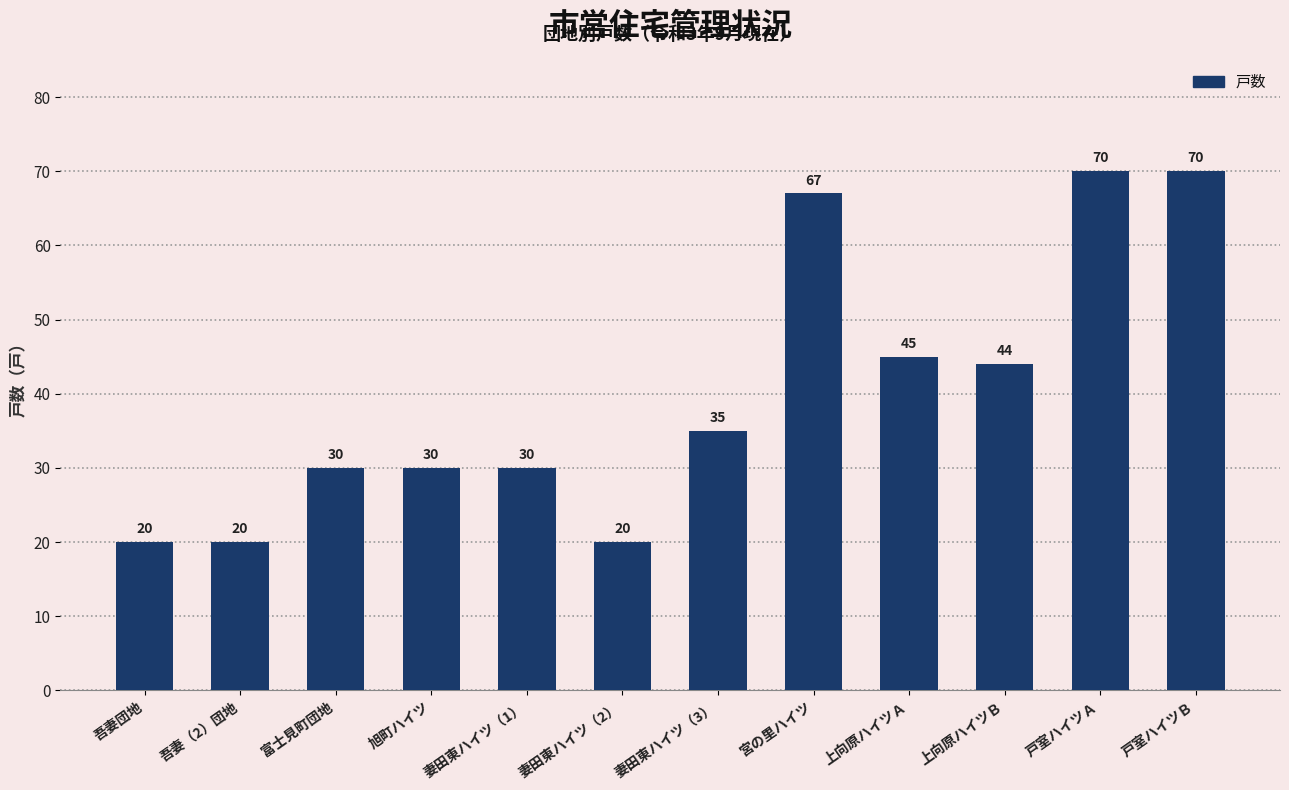

The chart shows a value of 28 at 吾妻団地. True or false?

False